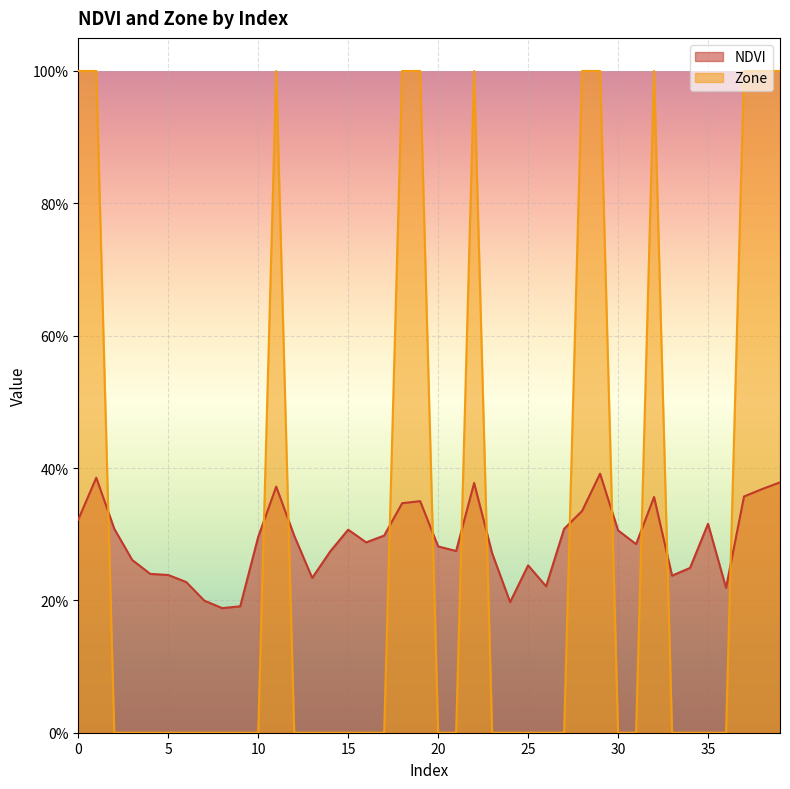

How many Zone values are between 0 and 1?

40